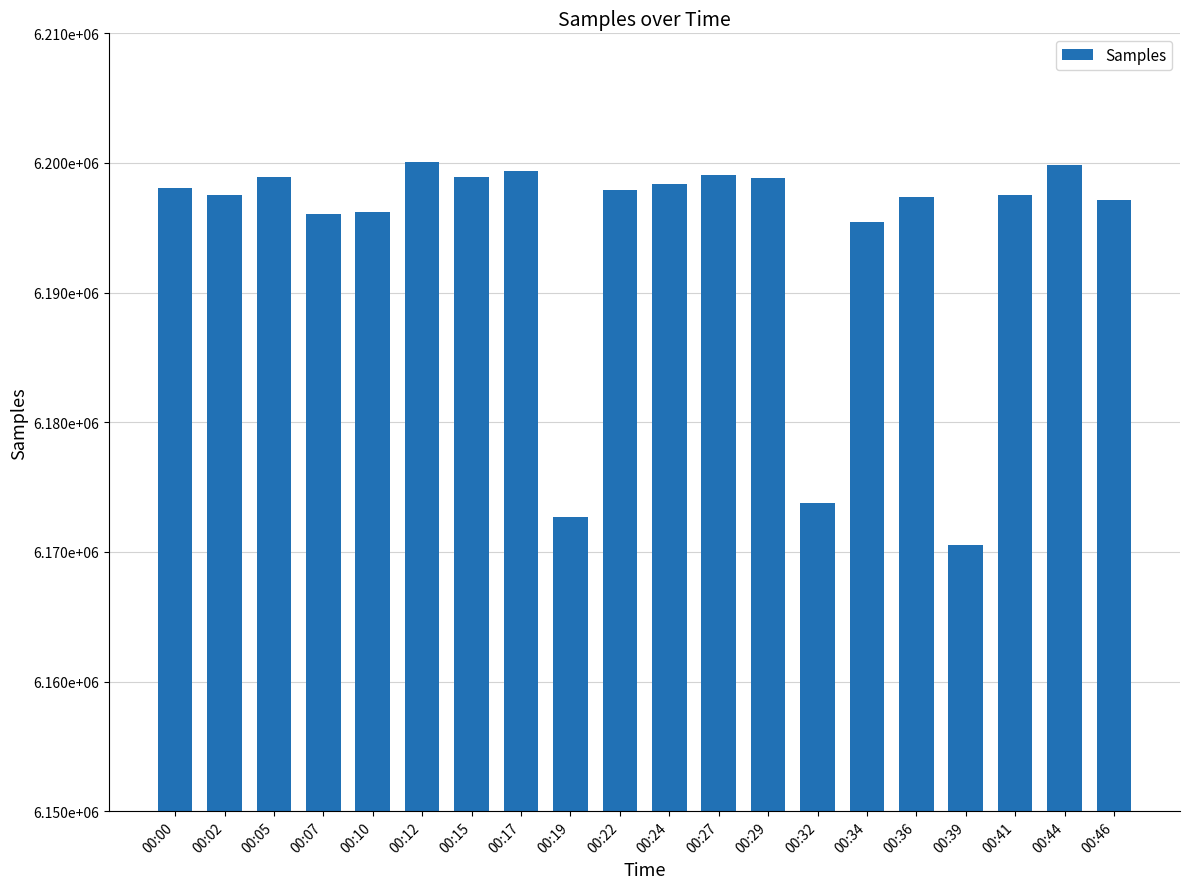

List the labels in order of value, largest first.

00:12, 00:44, 00:17, 00:27, 00:15, 00:05, 00:29, 00:24, 00:00, 00:22, 00:41, 00:02, 00:36, 00:46, 00:10, 00:07, 00:34, 00:32, 00:19, 00:39